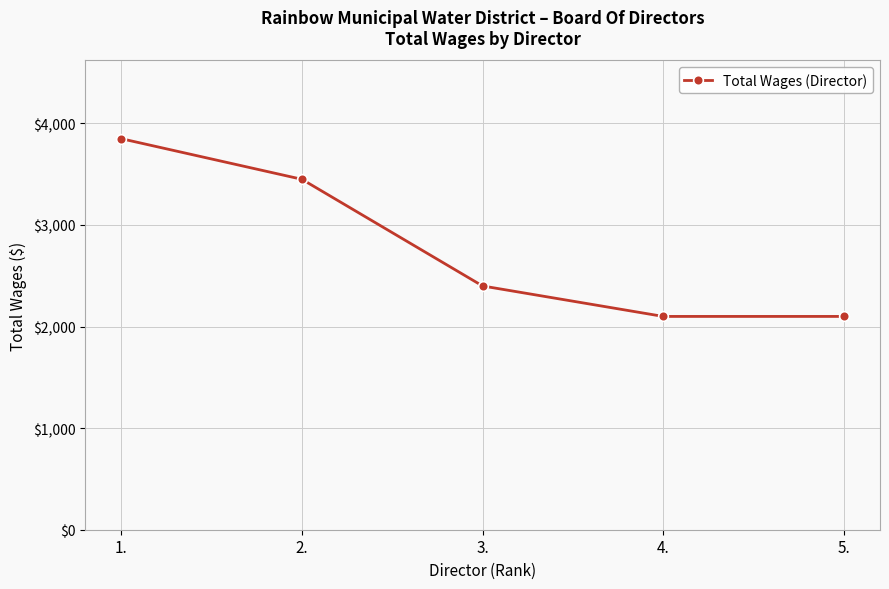

What is the smallest value displayed?

2100